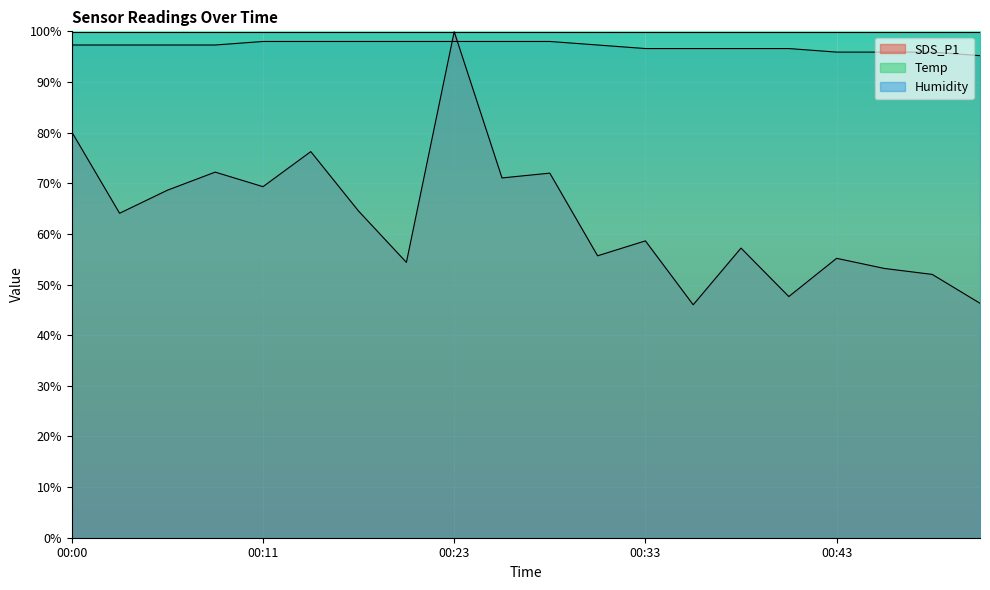

Does the chart display data point markers on the line(s)?

No